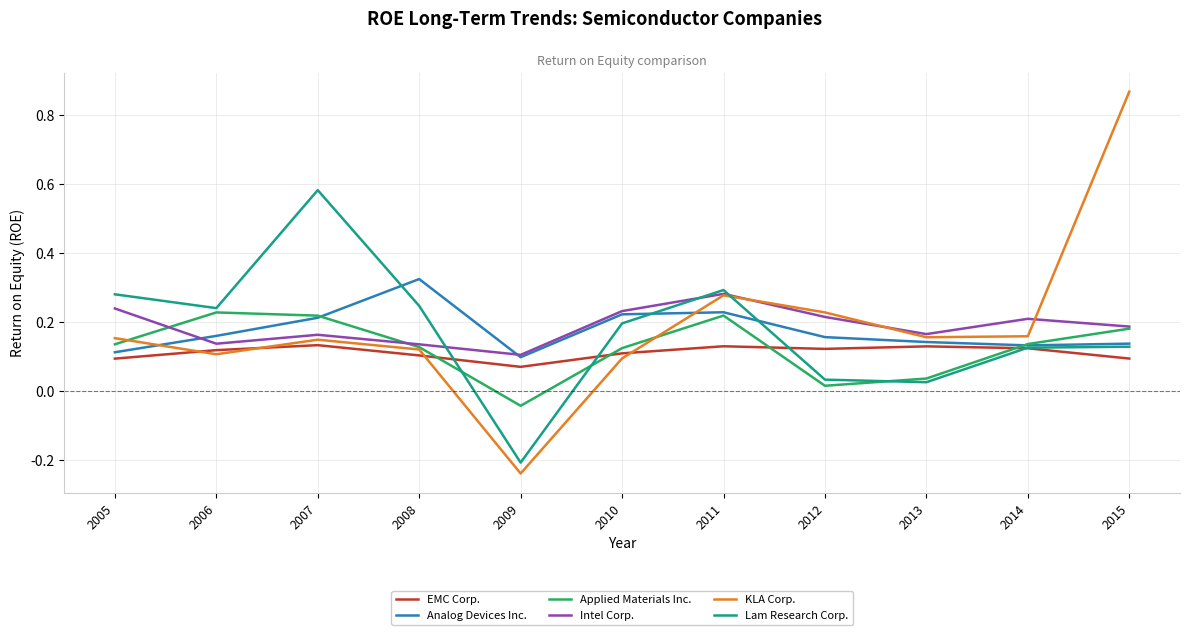

Where is KLA Corp. nearest to the value 0?

2010